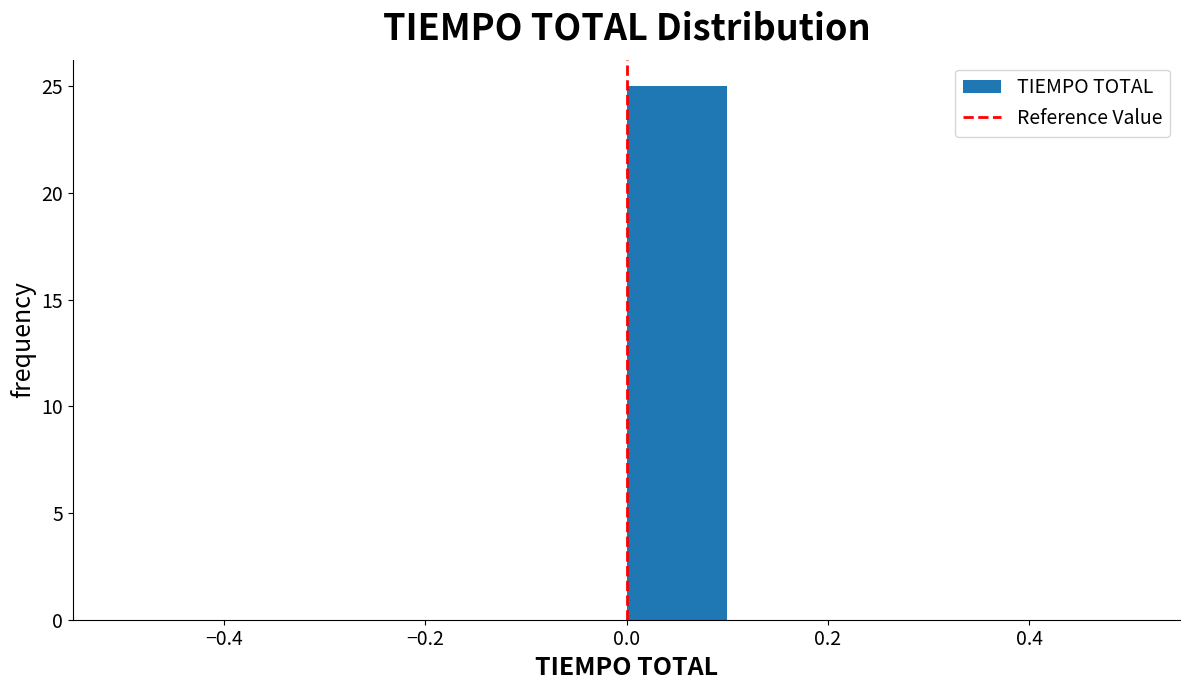

Reading left to right, list every bar in this chart as the range it spans on the x-axis followed by its height. The values are not printed on the chart, so give them approximately, as read against the axis.

-0.5 to -0.4: 0
-0.4 to -0.3: 0
-0.3 to -0.2: 0
-0.2 to -0.1: 0
-0.1 to 0.0: 0
0.0 to 0.1: 25
0.1 to 0.2: 0
0.2 to 0.3: 0
0.3 to 0.4: 0
0.4 to 0.5: 0